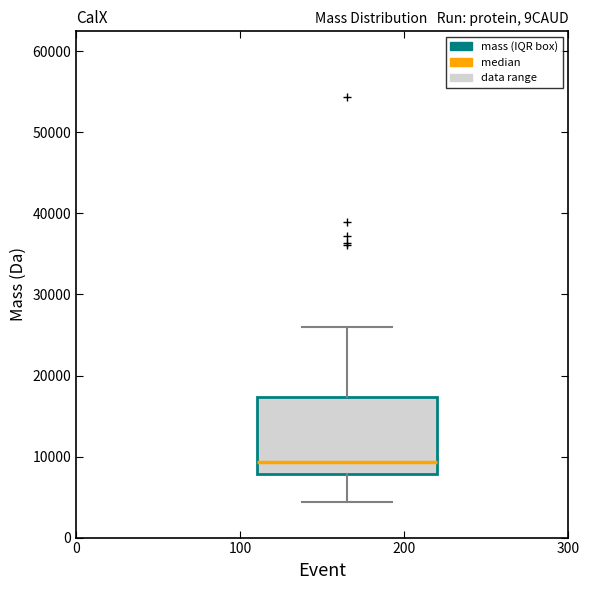

Where is the upper edge of the box on the y-axis? The values are not printed on the chart, so give them approximately, as read against the axis.

17000